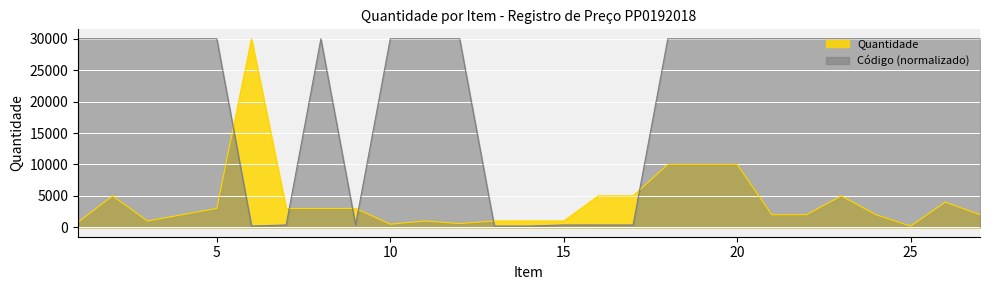

What is the total value across all series at 14?

1201.3